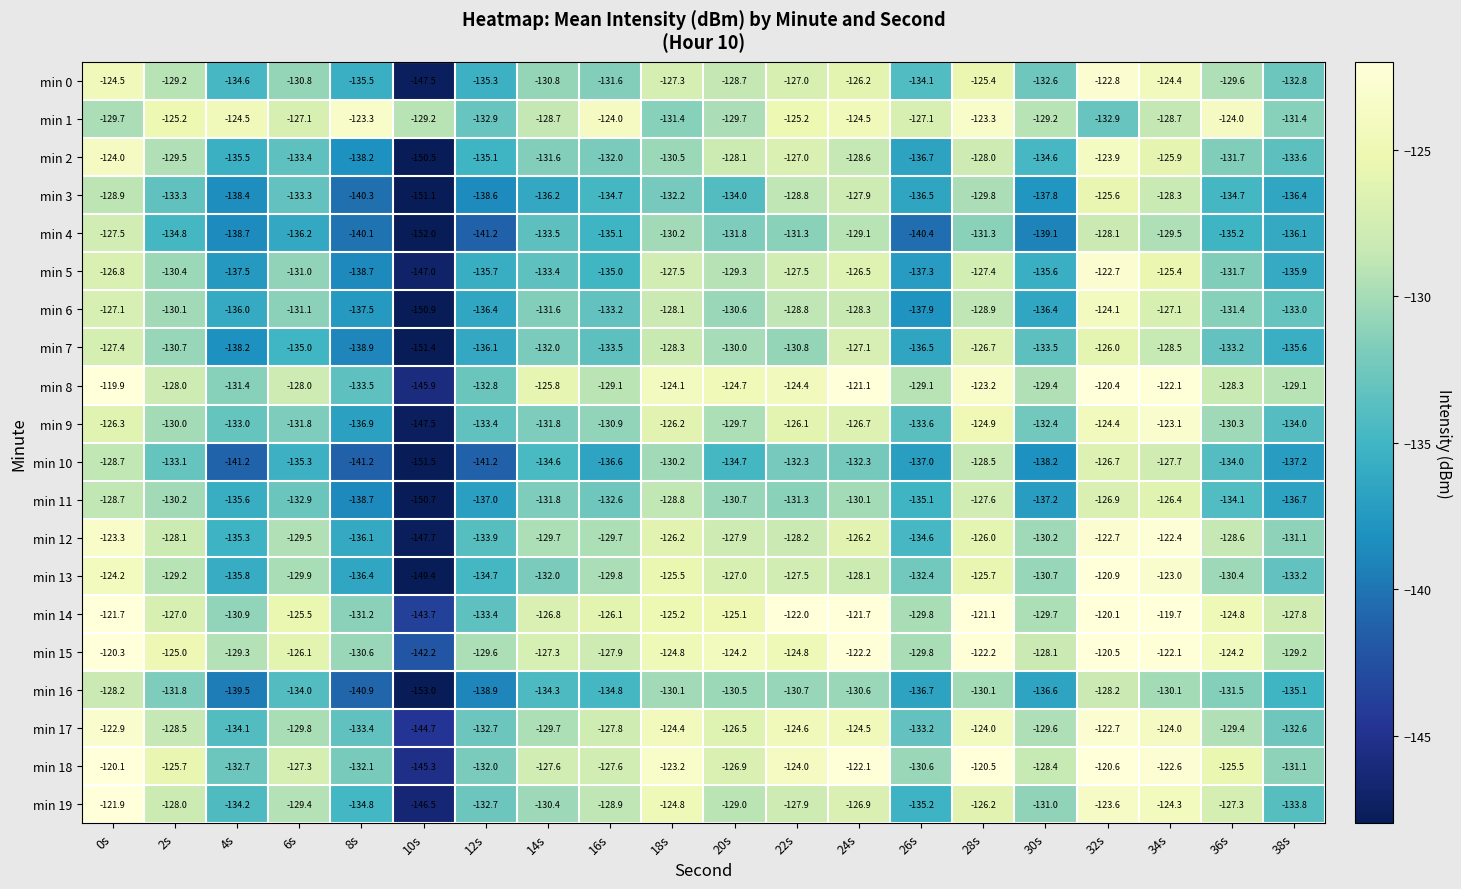

Read the min 8 value at 32s.

-120.4